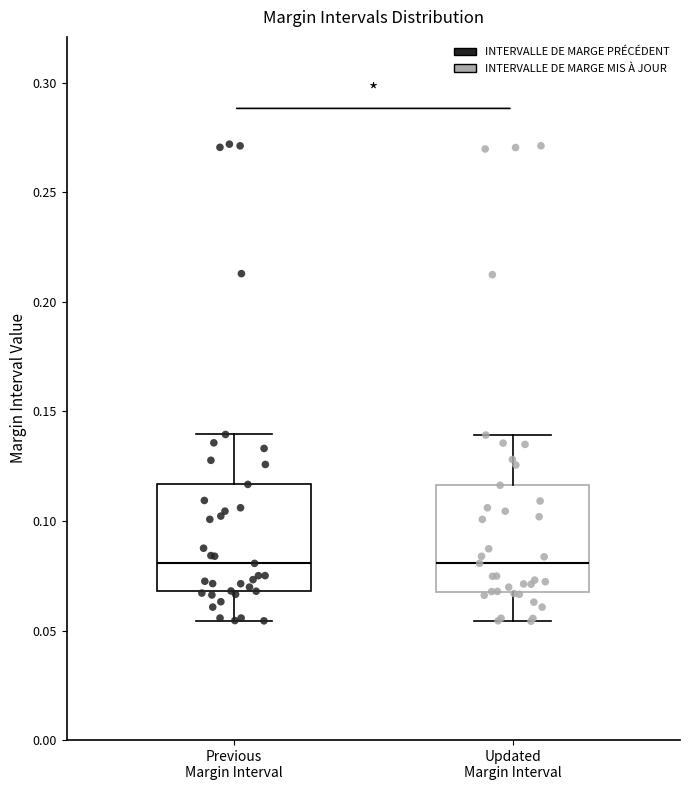

Where is the lower edge of the box for Previous Margin Interval on the y-axis? The values are not printed on the chart, so give them approximately, as read against the axis.

0.070